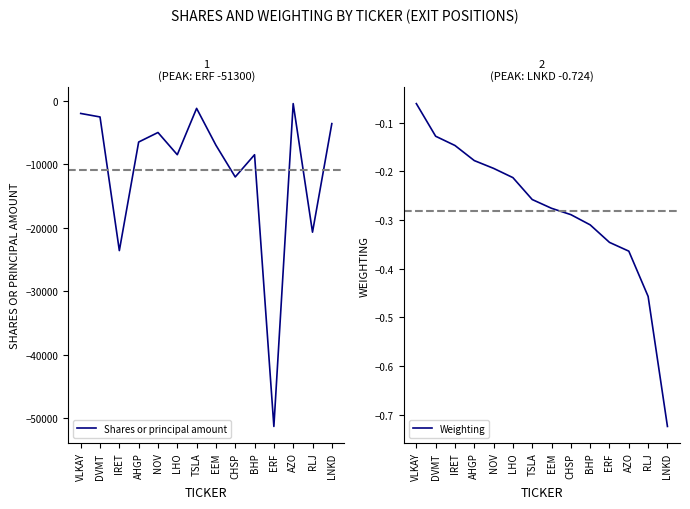

At which category does Shares or principal amount reach its first local valley?

IRET